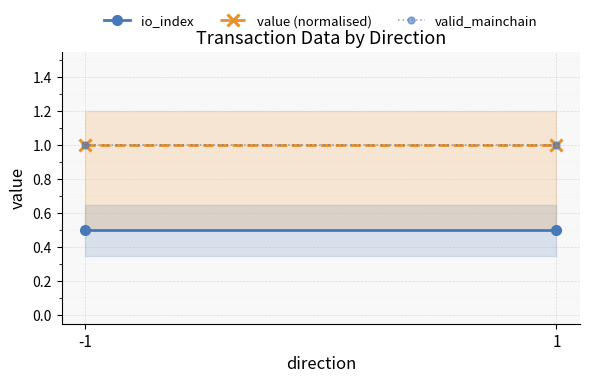

What is the average value of the valid_mainchain series?

1.0